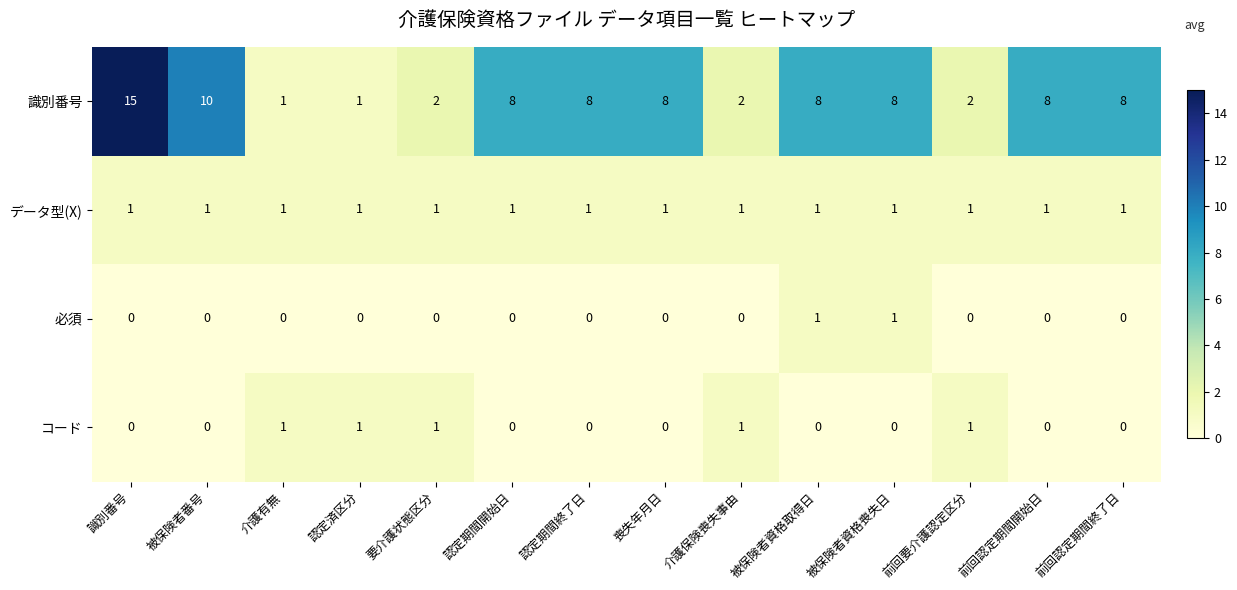

Read the 識別番号 value at 被保険者資格取得日, to the nearest 10.

10